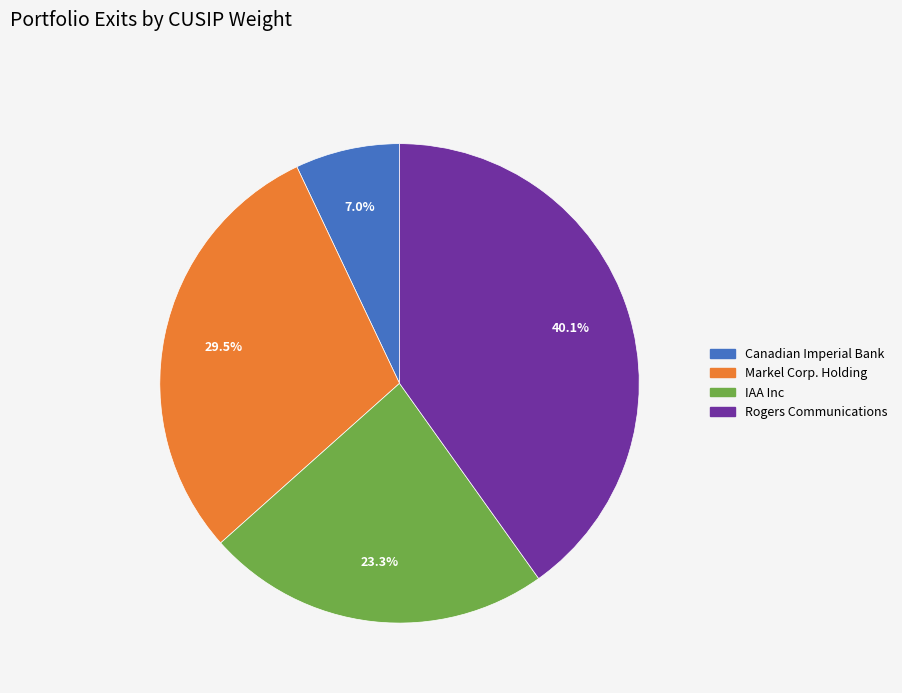

To the nearest percent, what is the average slice percentage?

25%